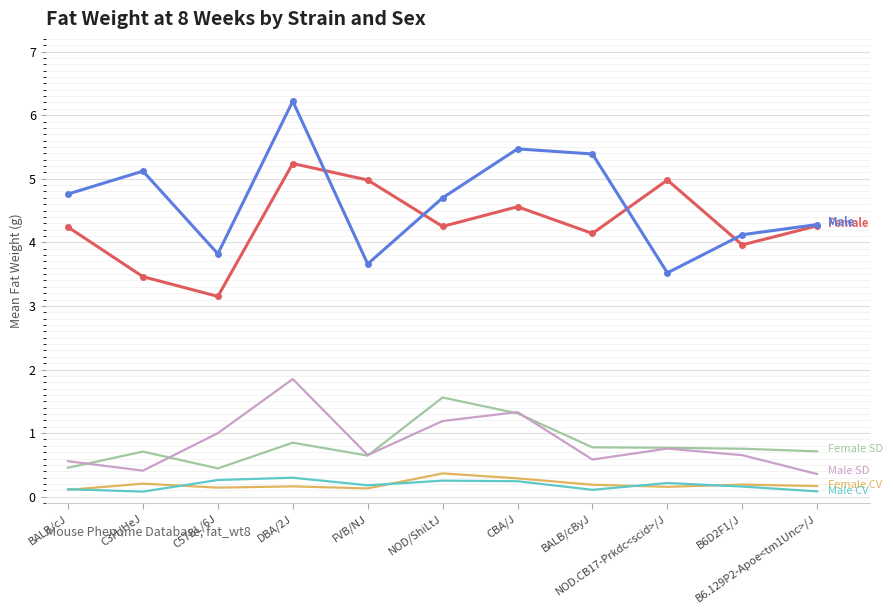

What is the greatest value displayed?

6.2